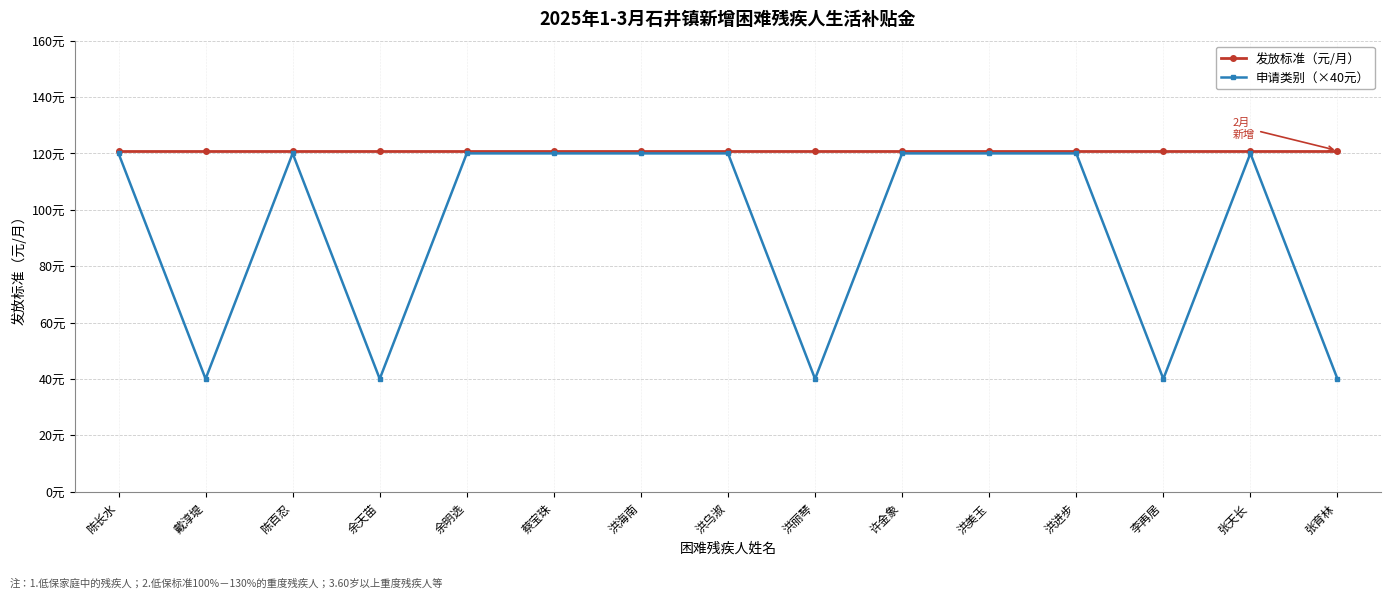

What are all the series names shown in the legend?

发放标准（元/月）, 申请类别（×40元）